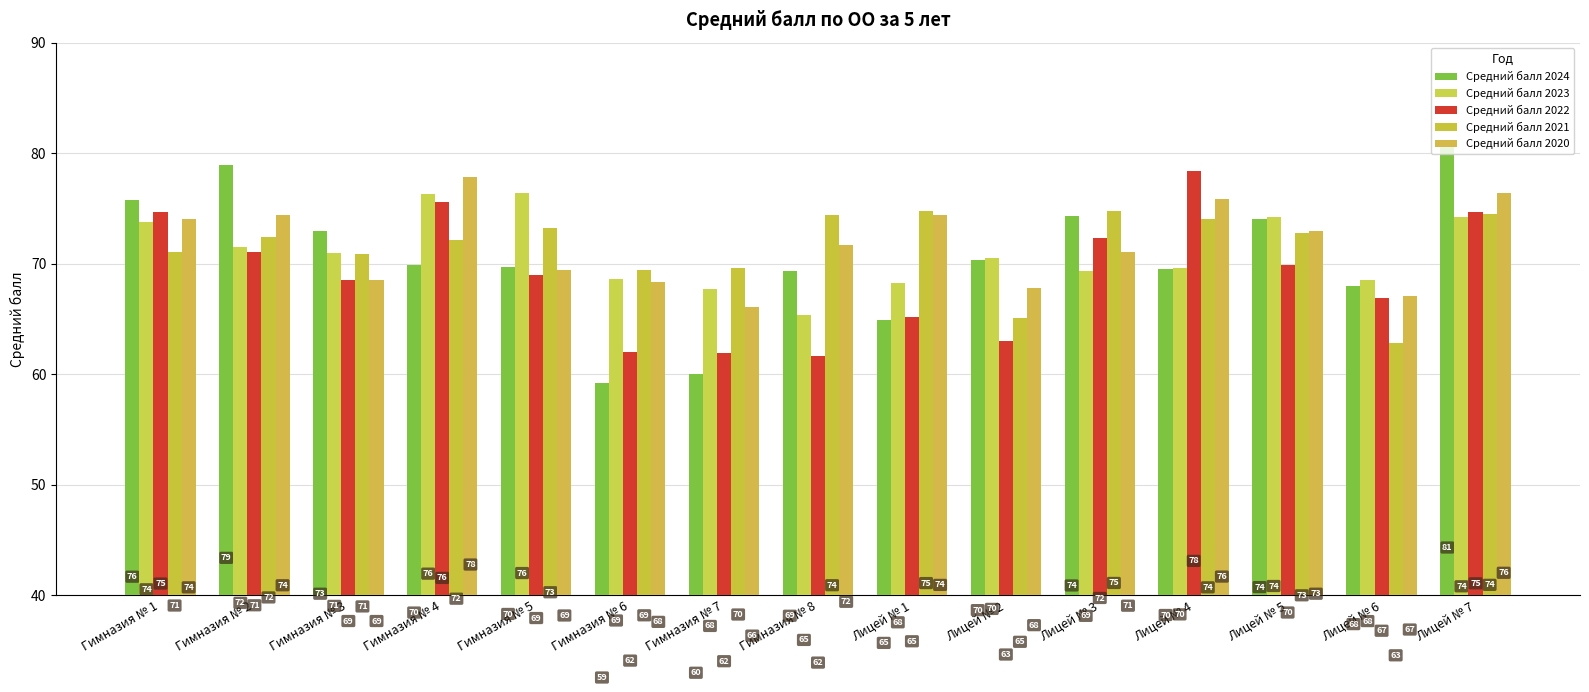

What is the difference between the Средний балл 2021 values at Лицей № 3 and Гимназия № 8?

0.4